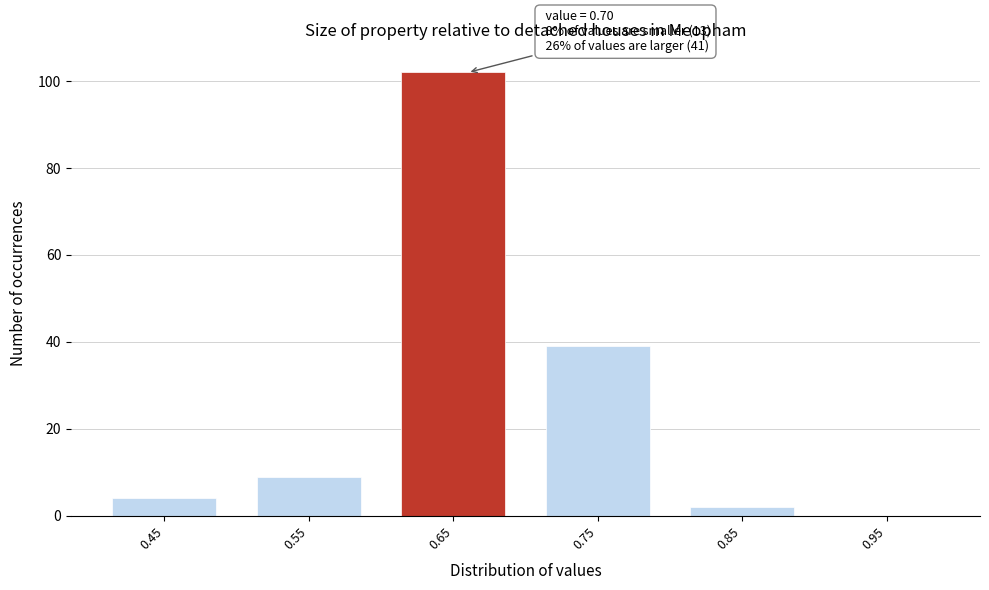

Reading left to right, what are all the values shown in this chart?

0.45=4	0.55=9	0.65=102	0.75=39	0.85=2	0.95=0